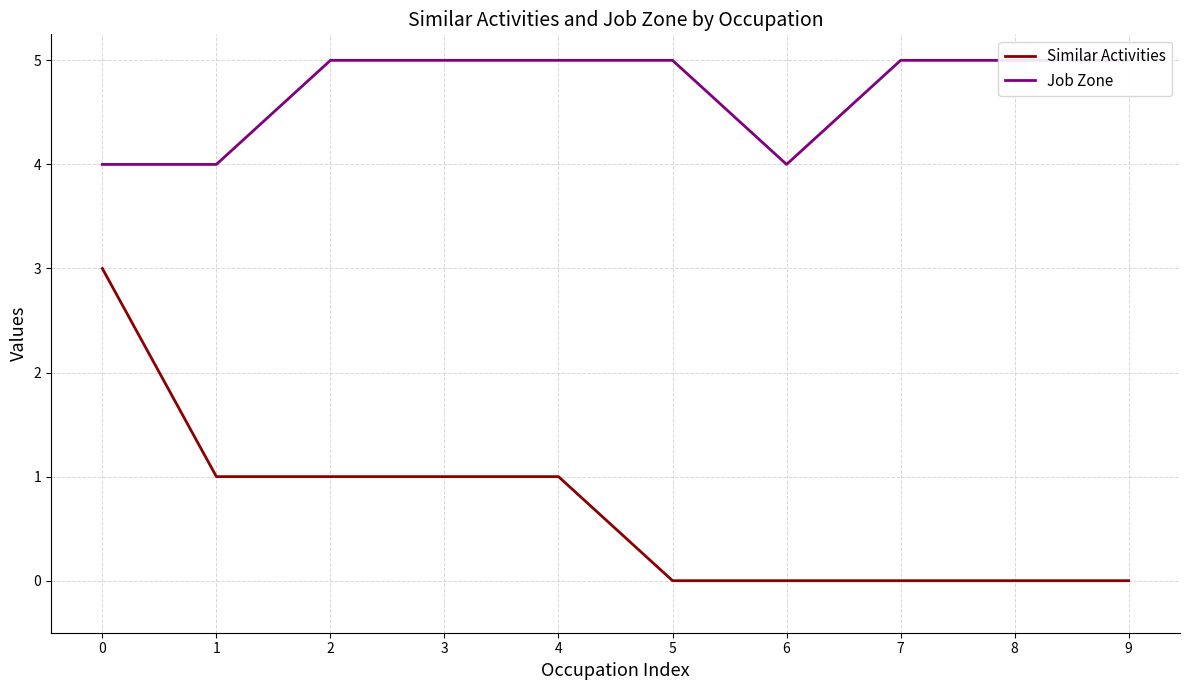

What is the spread (max minus min) of values at 0?

1